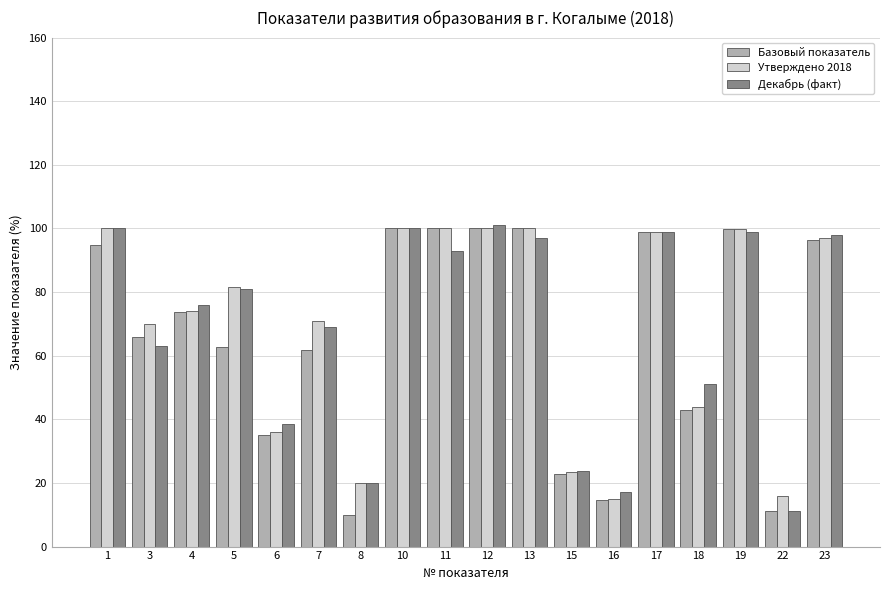

What is the value of the Базовый показатель bar at the 11th from the left?

100.0